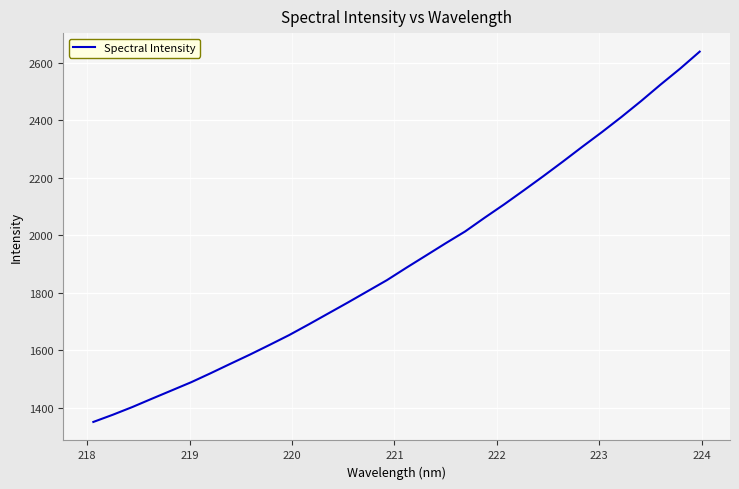

What is the difference between the maximum and minimum values?

1288.4